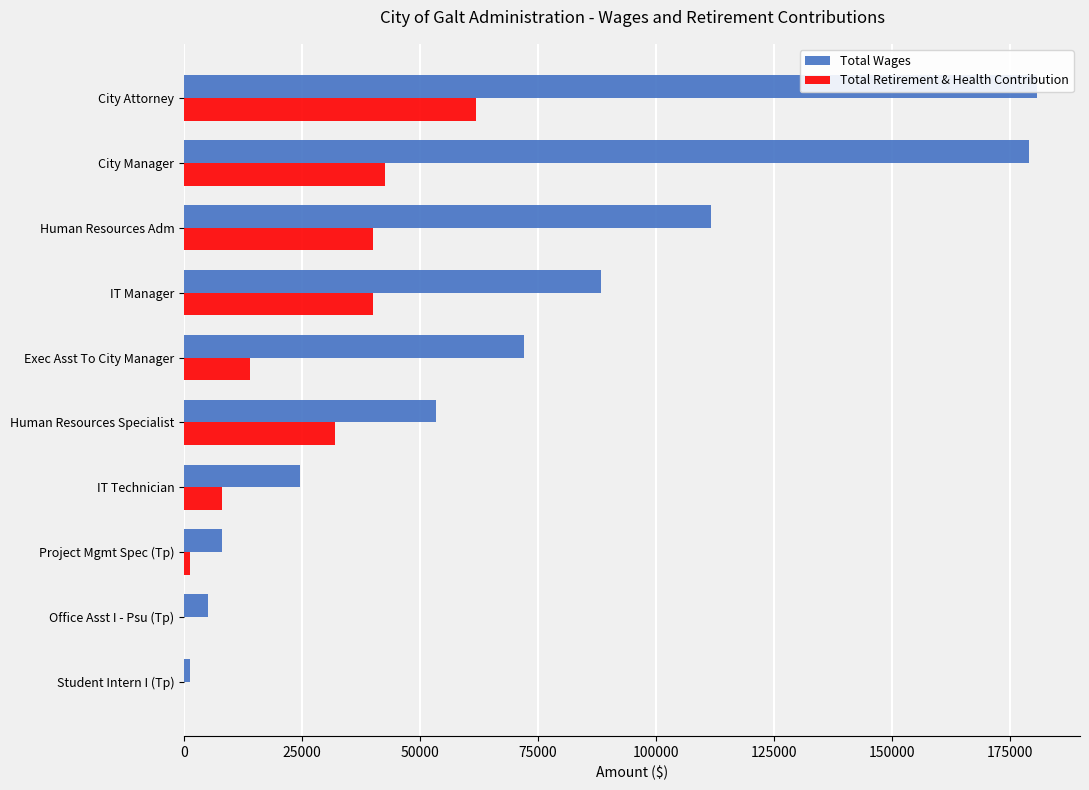

Reading right to left, extract all data points from this chart.

Total Wages: 1183	5082	8010	24648	53464	72045	88288	111638	179140	180897
Total Retirement & Health Contribution: 0	0	1259	8031	32027	13900	40104	40103	42586	61954